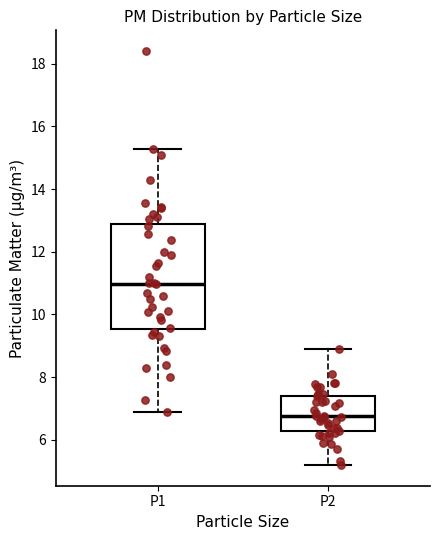

Where does the median line of the box for P2 sit on the y-axis? The values are not printed on the chart, so give them approximately, as read against the axis.

6.8